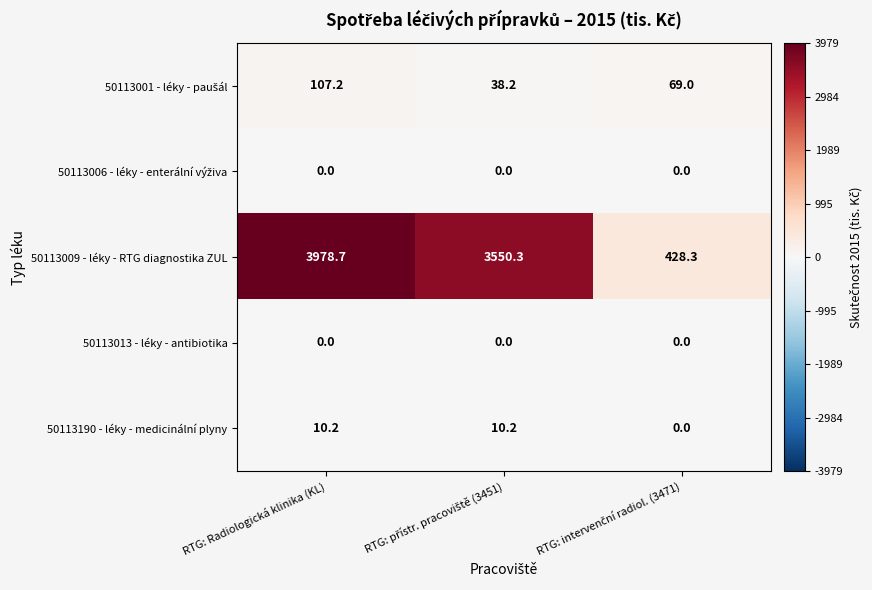

At which label does 50113009 - léky - RTG diagnostika ZUL first exceed 3550?

RTG: Radiologická klinika (KL)